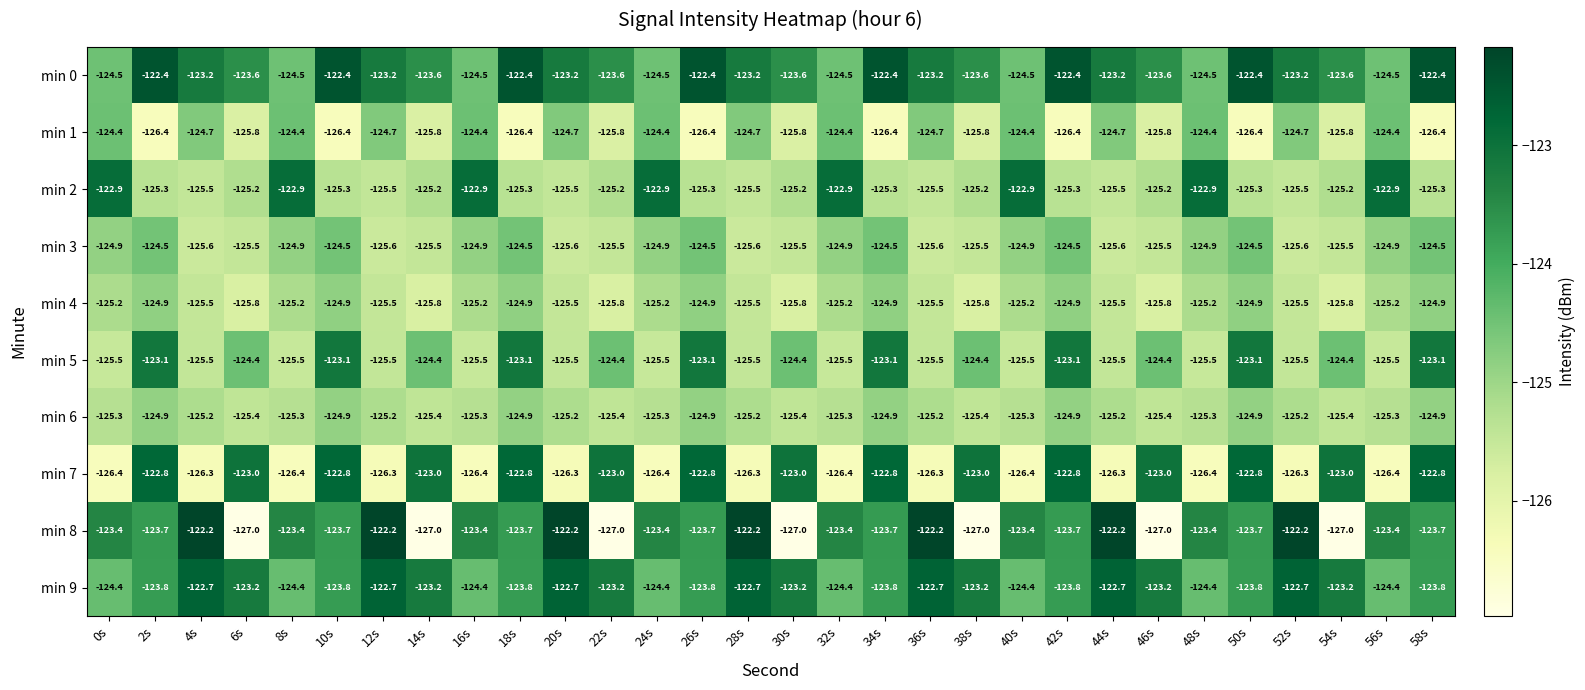

What is the total value across all series at 22s?

-1248.9